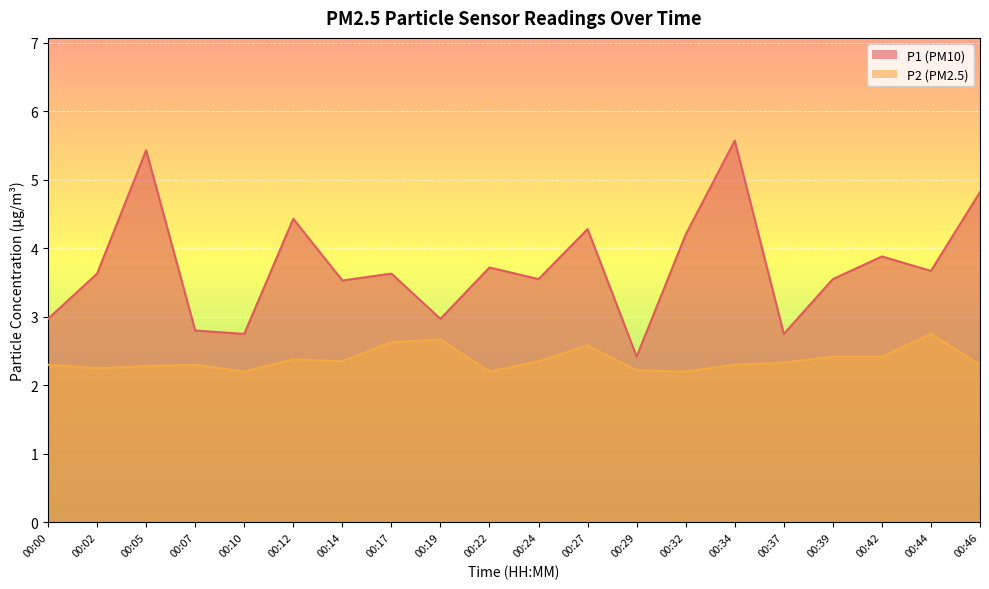

Which category has the highest value in the P2 series?

00:44